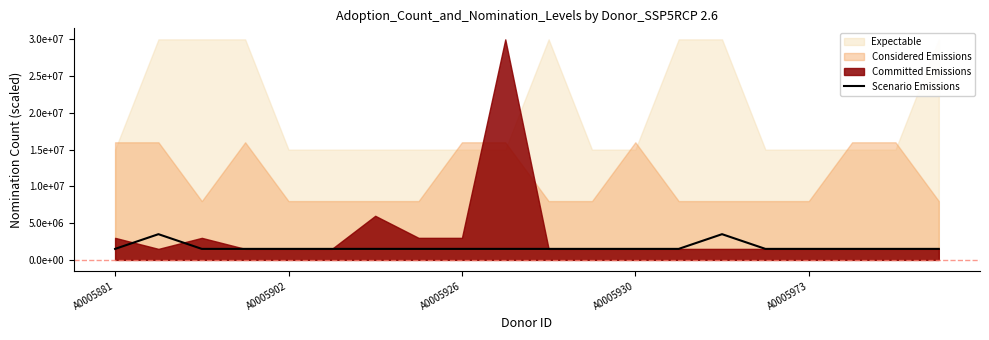

Is it true that the value at A0005902 is 1769925?

False